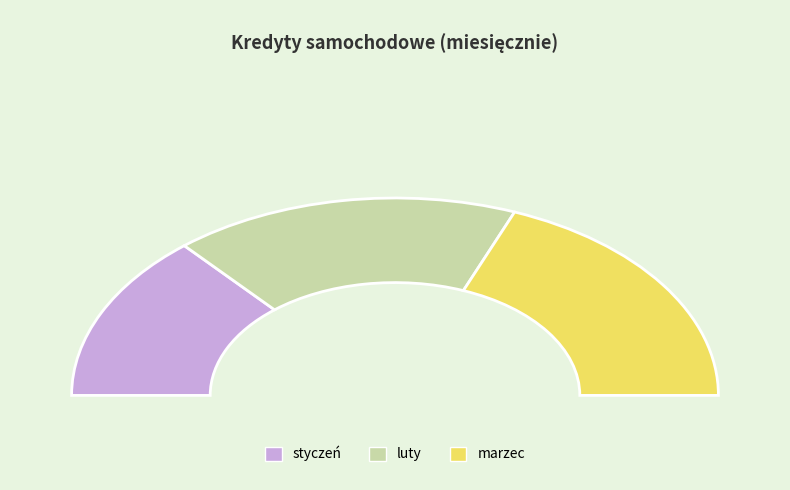

Does marzec represent more than half of the total?

No